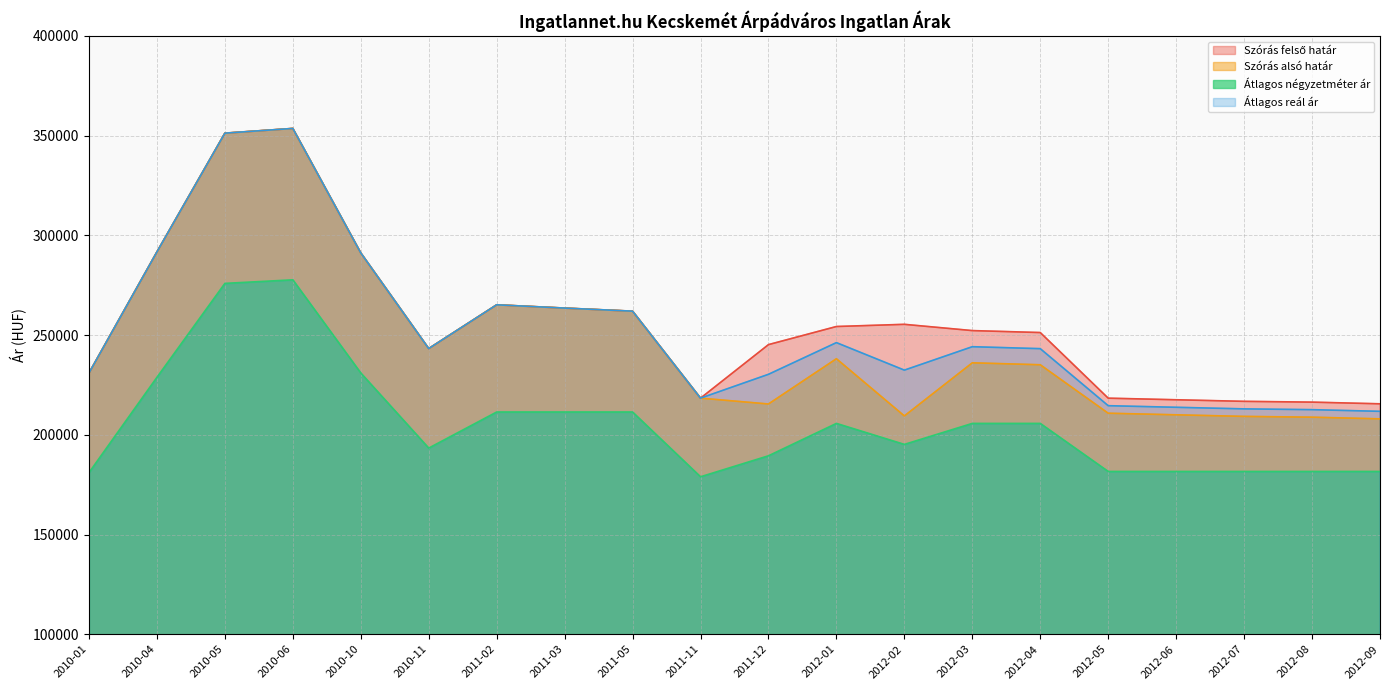

What is the label of the 4th point from the right?

2012-06